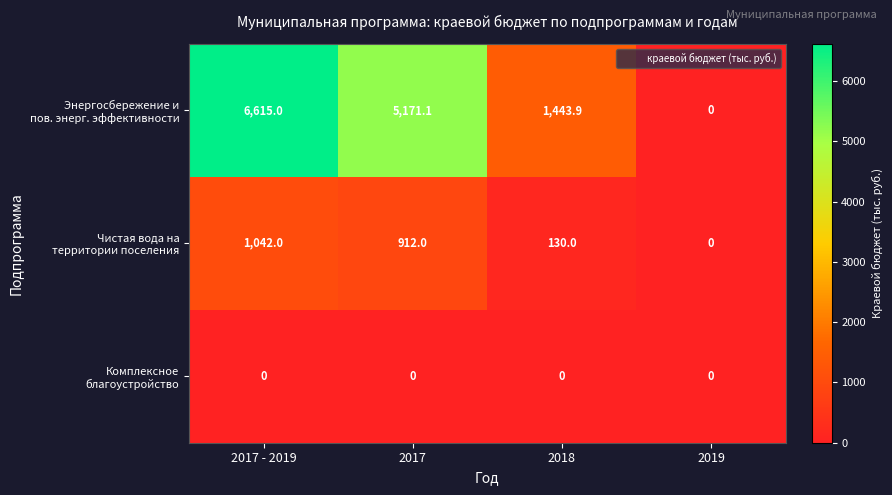

At which category does the chart reach its peak across all series?

2017 - 2019